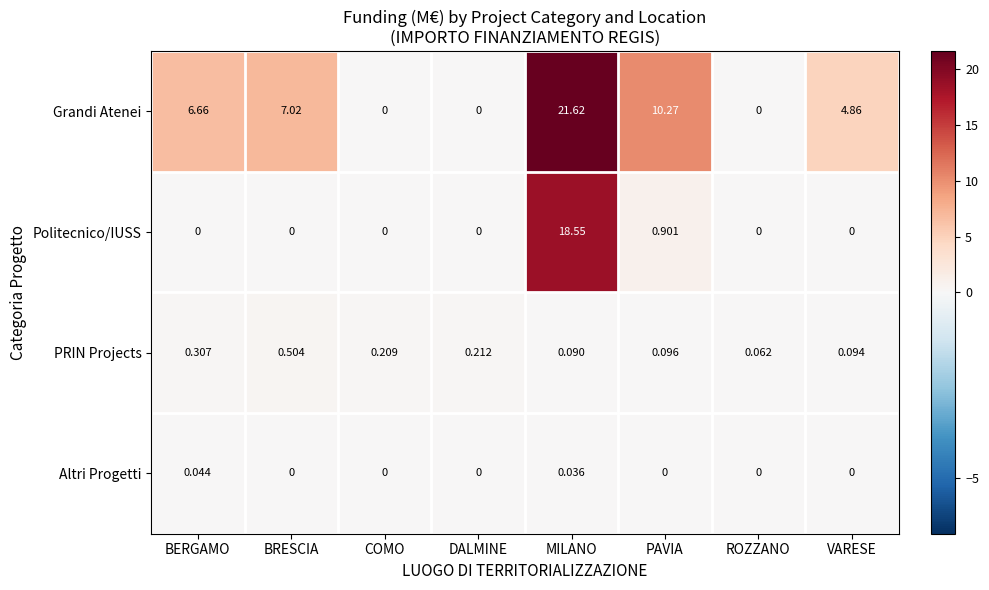

Which series has the largest total across all categories?

Grandi Atenei